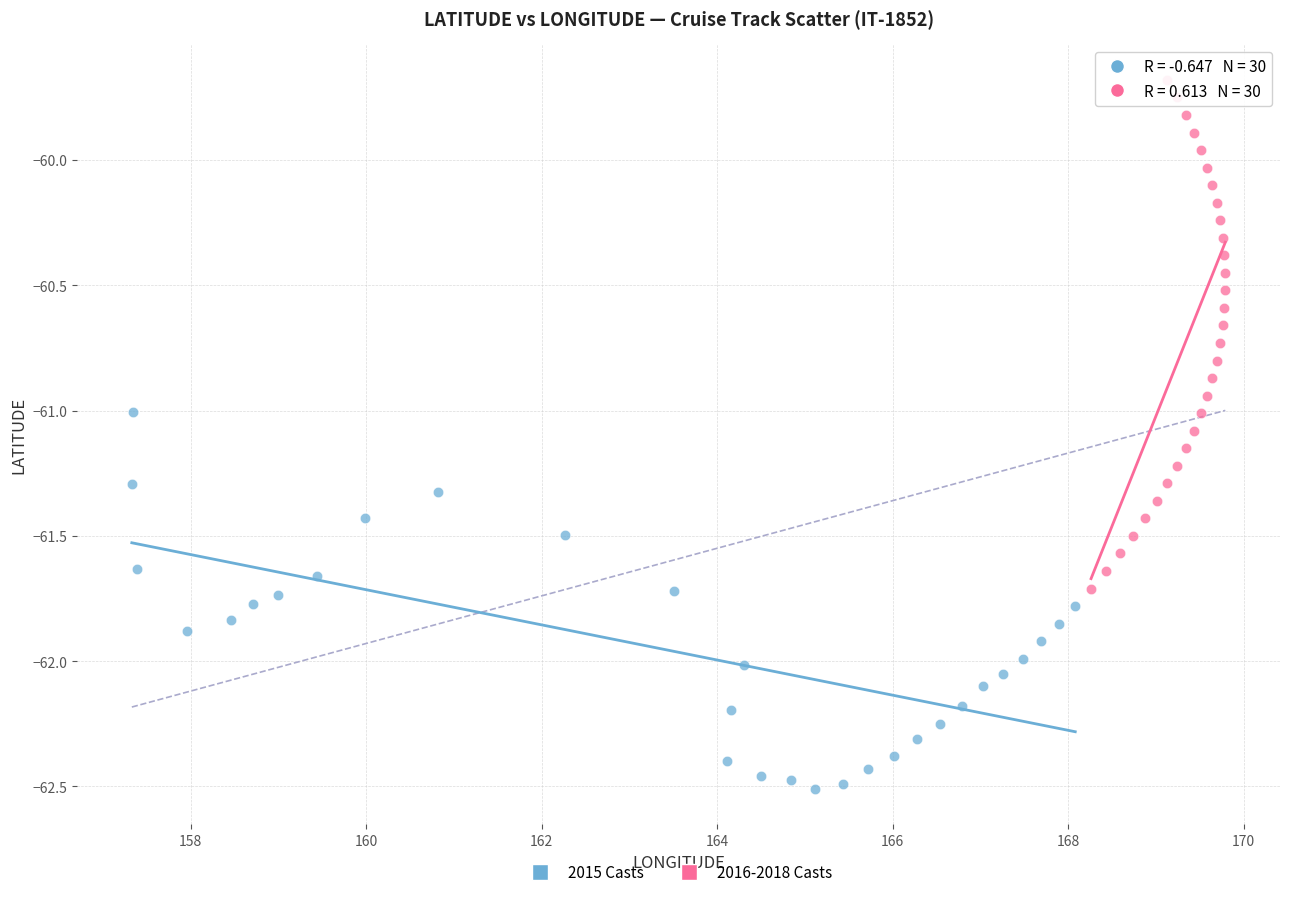

Which series contains the highest Y value?

2016-2018 Casts